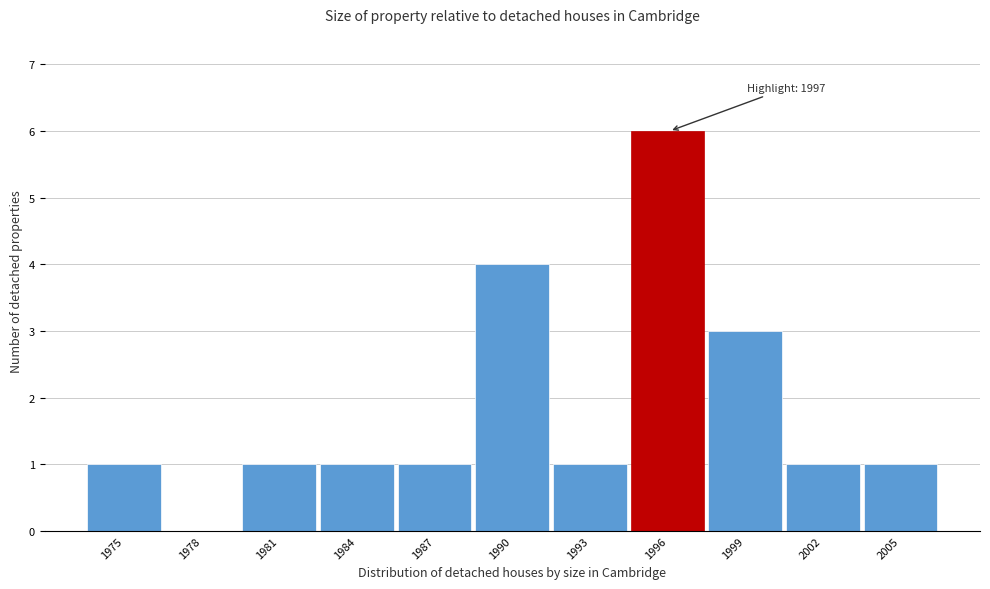

Reading left to right, transcribe all the data shown in this chart.

1975=1	1978=0	1981=1	1984=1	1987=1	1990=4	1993=1	1996=6	1999=3	2002=1	2005=1